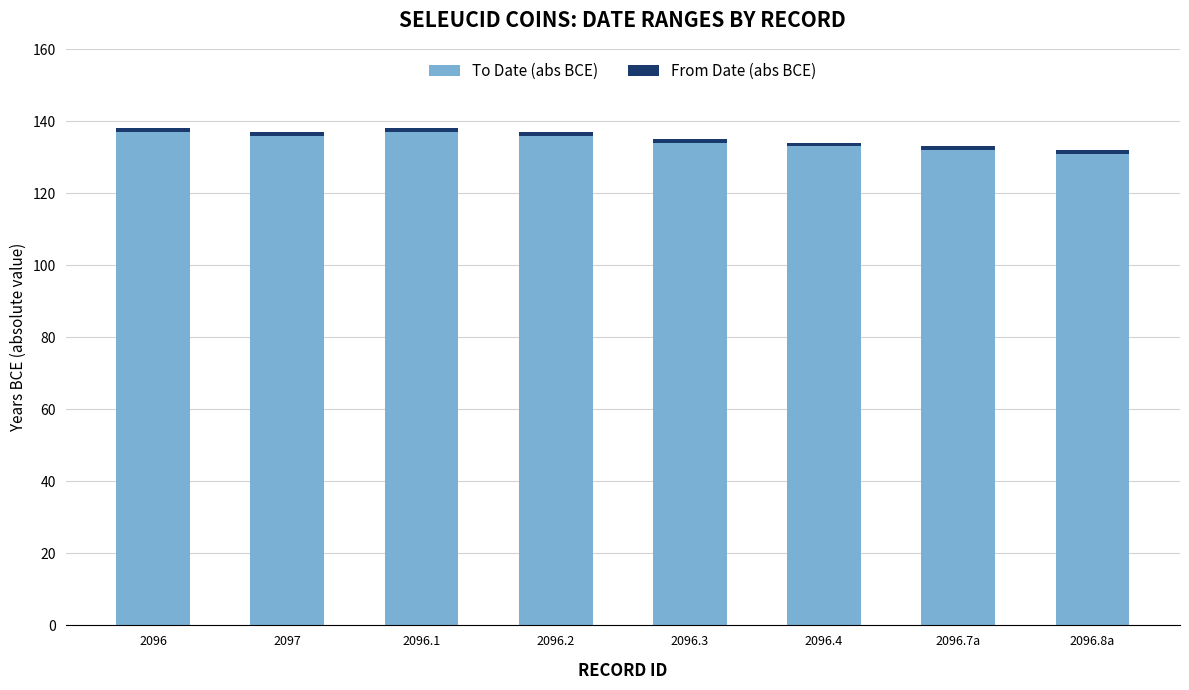

What is the sum of all To Date (abs BCE) values?

1076